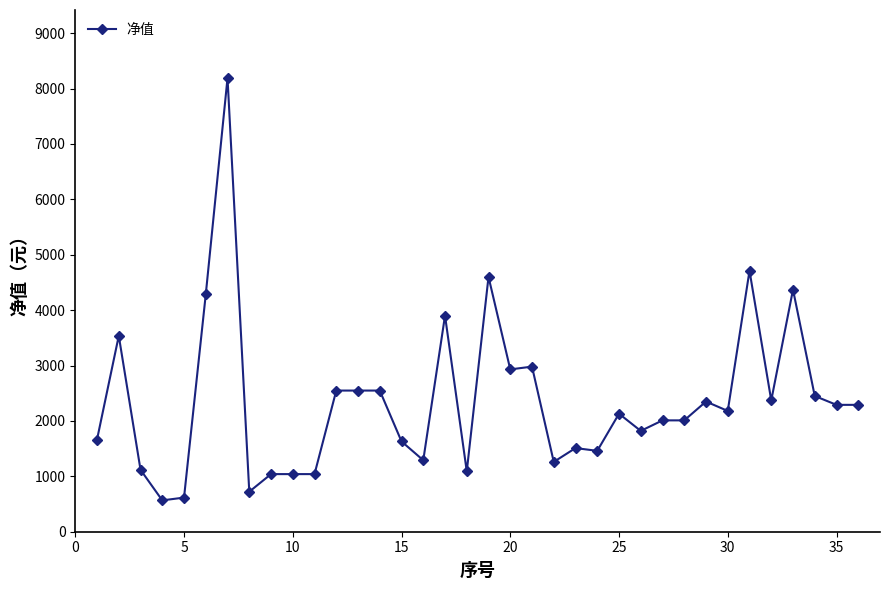

What is the greatest value displayed?

8189